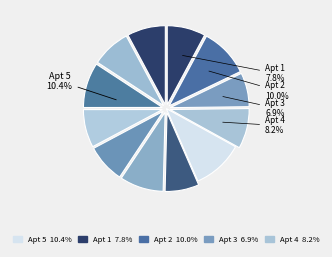

True or false: 10 accounts for 23% of the total.

False